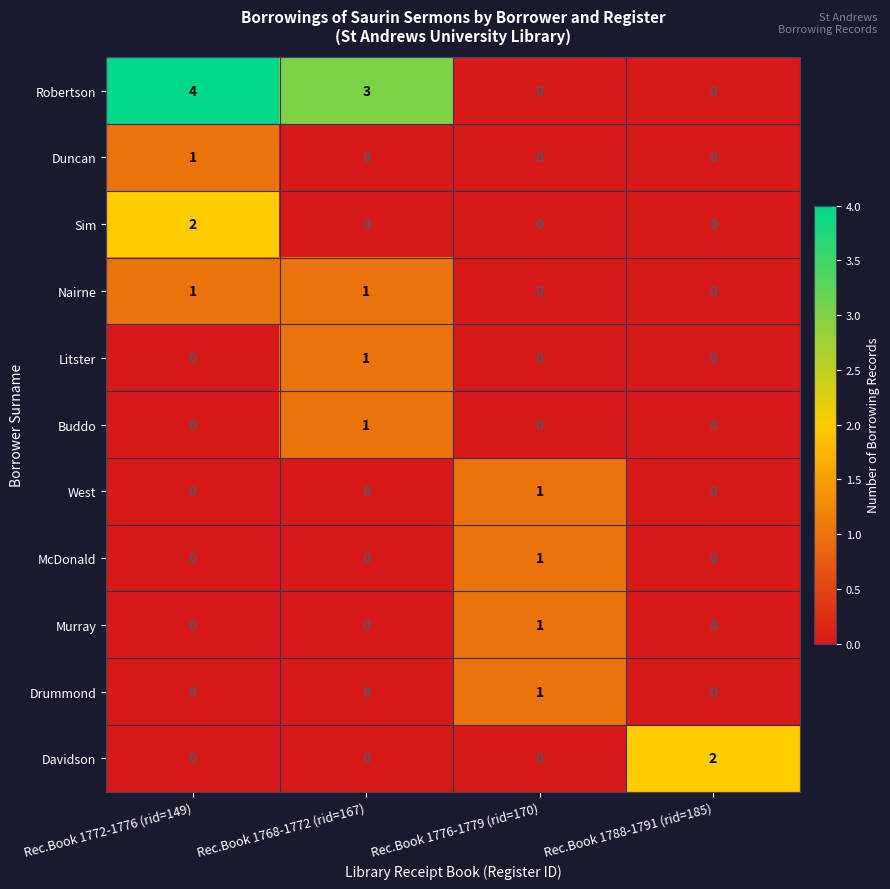

Which category has the highest value across all series?

Rec.Book 1772-1776 (rid=149)